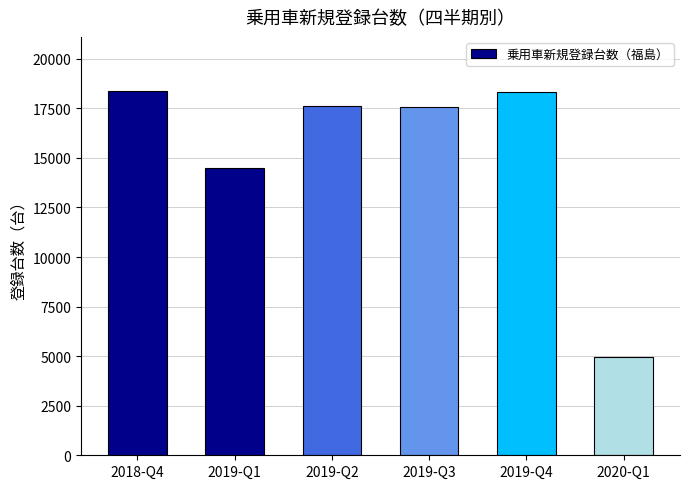

How many series are shown in this chart?

1